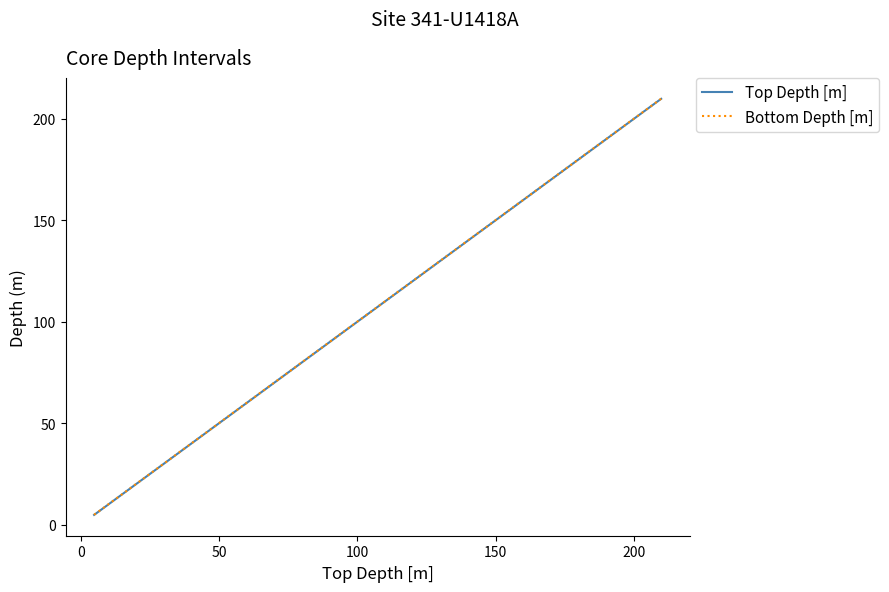

What is the difference between the maximum and minimum values in the Top Depth [m] series?

205.1